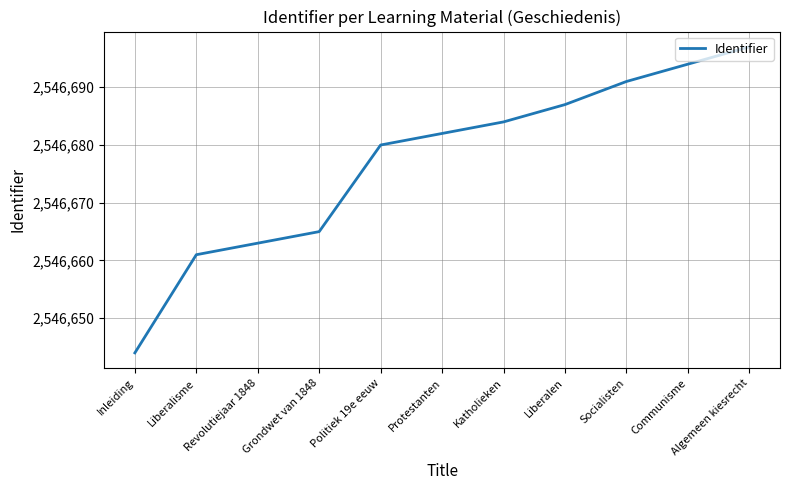

Which has a higher value, Katholieken or Inleiding?

Katholieken